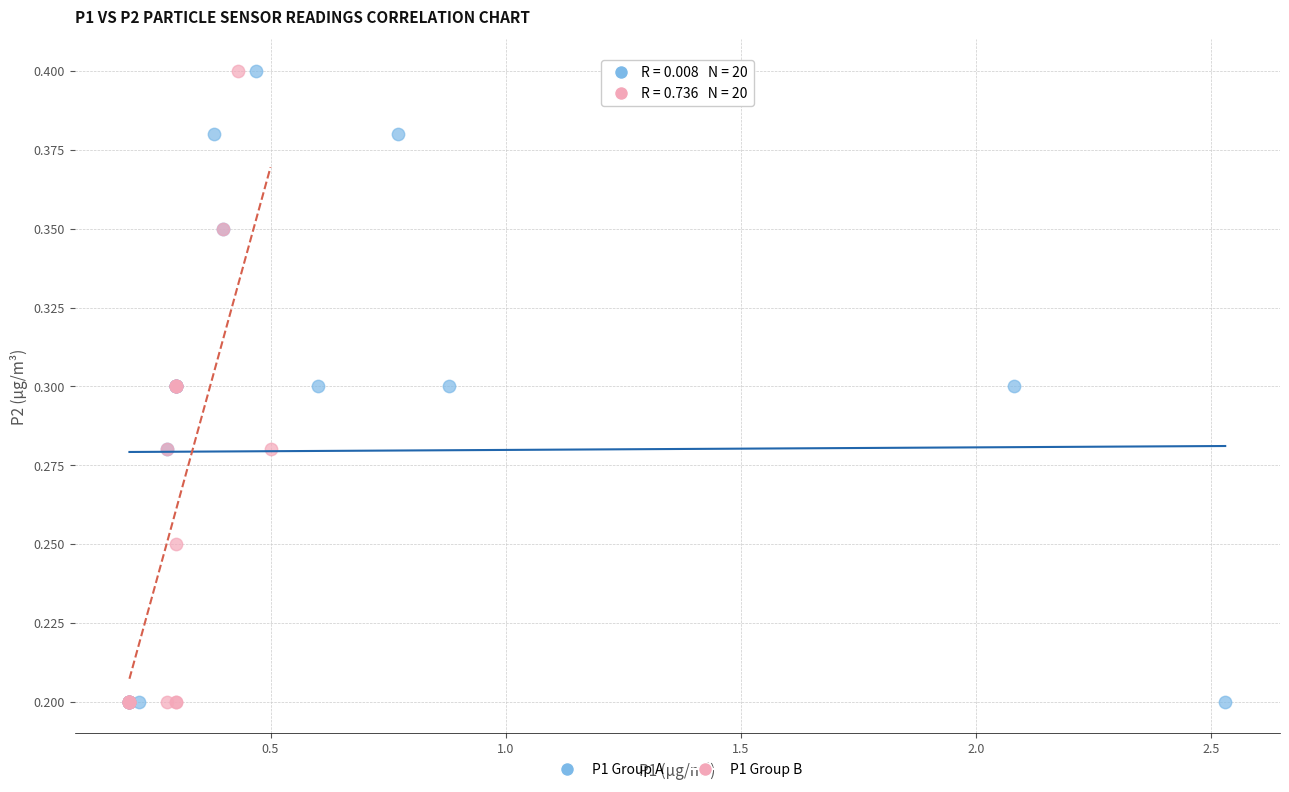

What are all the series names shown in the legend?

P1 Group A, P1 Group B